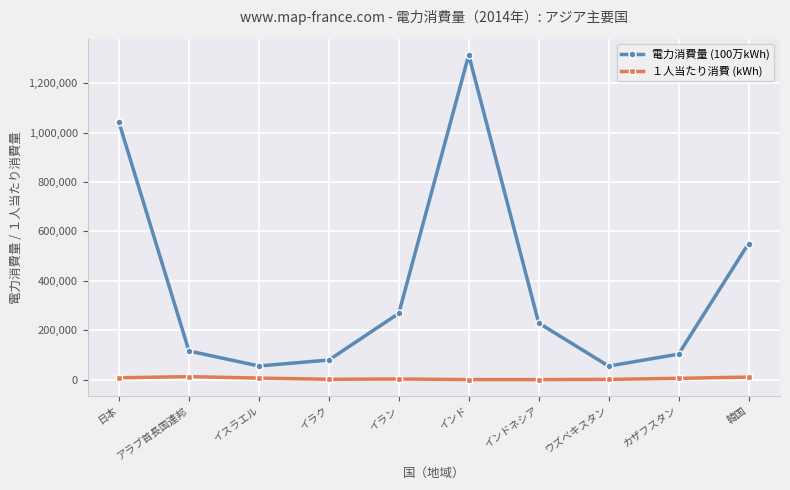

At which category is the sum across all series the highest?

インド